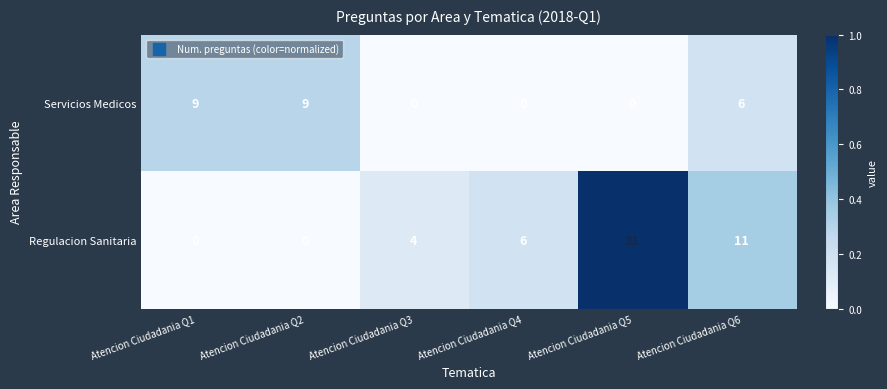

Reading left to right, what are all the values shown in this chart?

Servicios Medicos: 9	9	0	0	0	6
Regulacion Sanitaria: 0	0	4	6	31	11